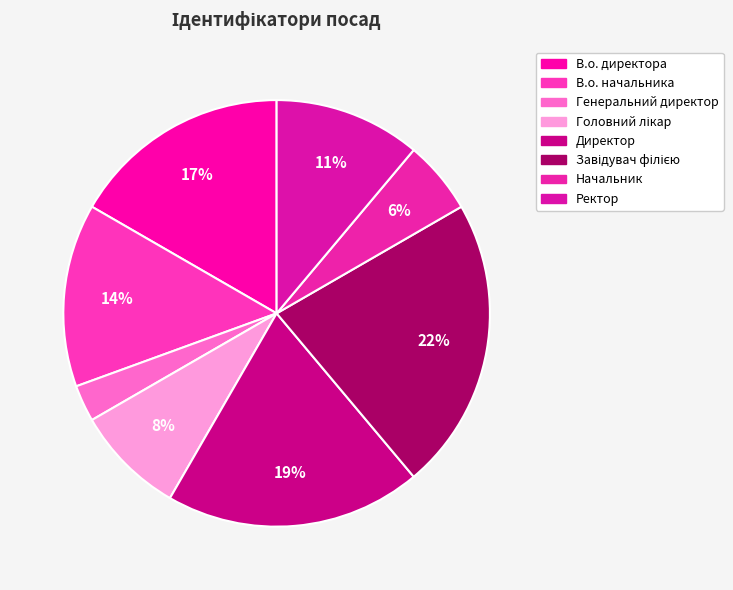

How many slices are in this pie chart?

8